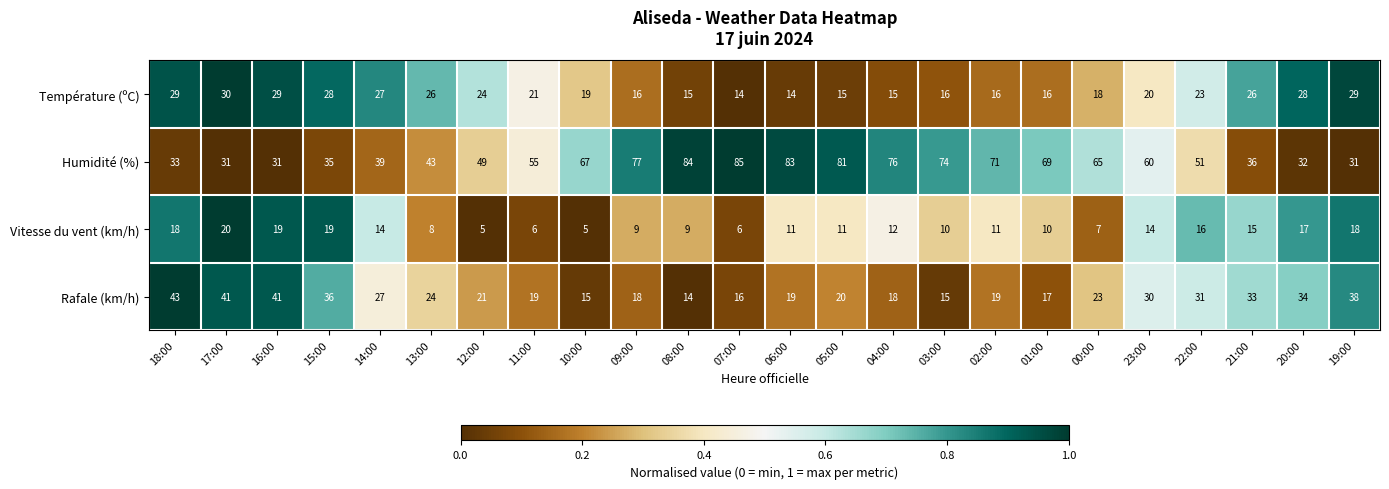

Which category has the lowest value in the Rafale (km/h) series?

08:00